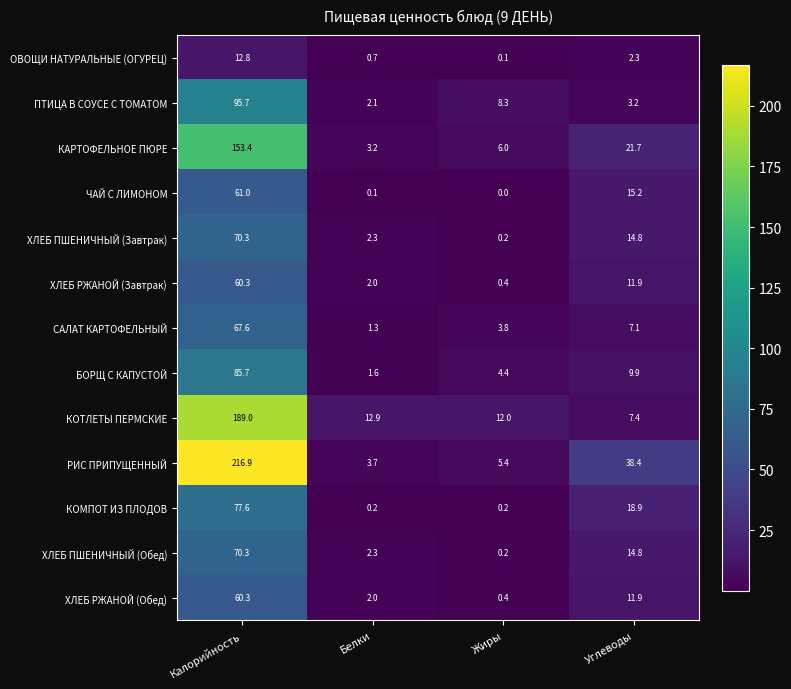

Count the number of data series in this chart.

13